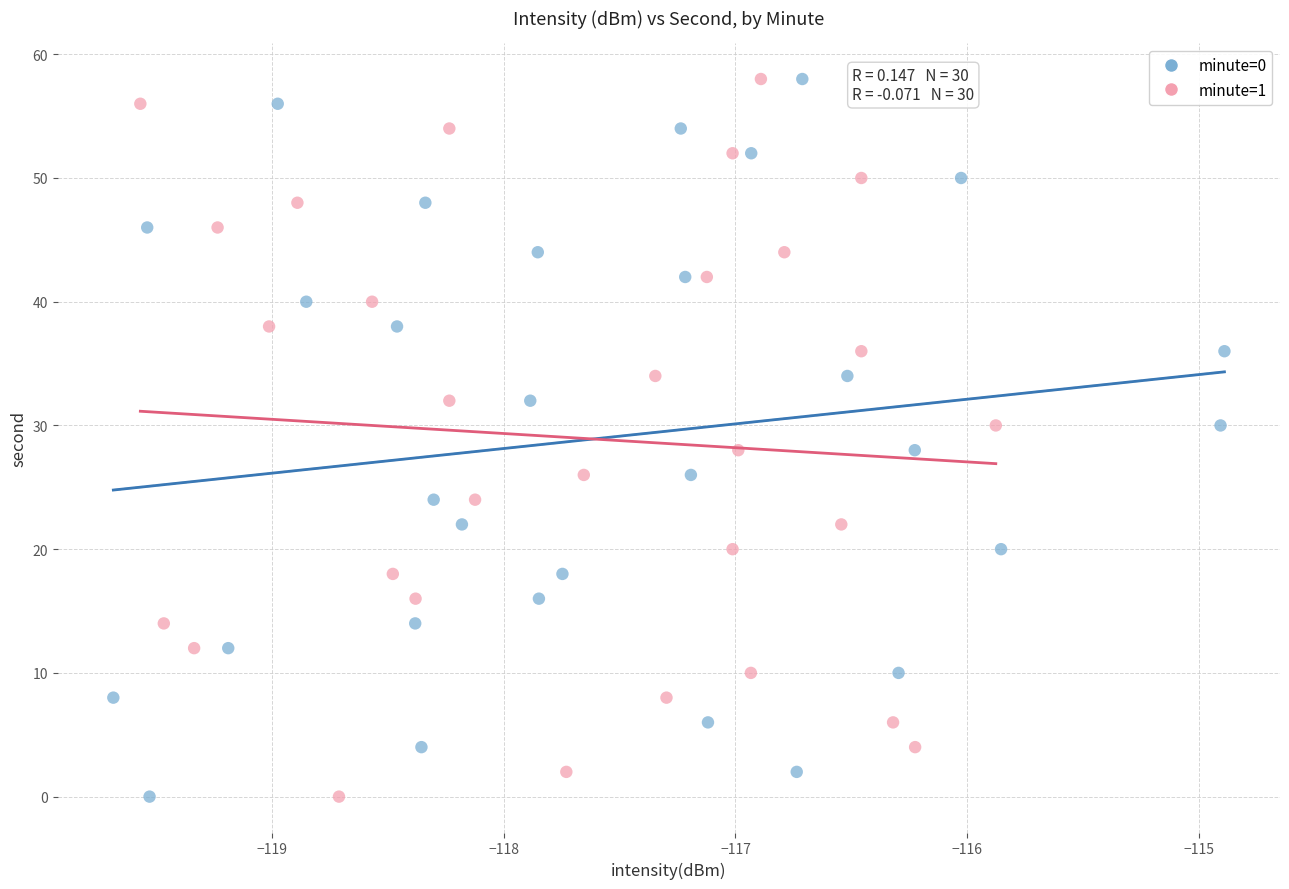

What are all the series names shown in the legend?

minute=0, minute=1